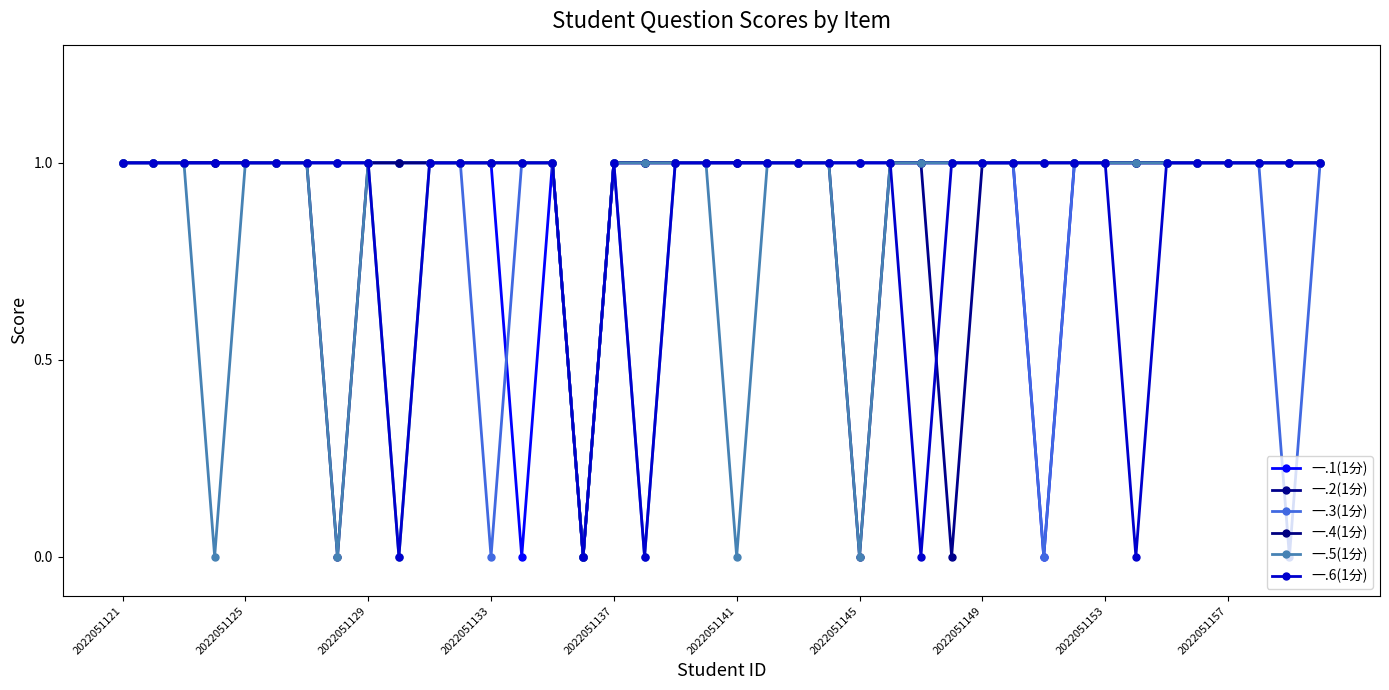

Count the number of categories in the chart.

40